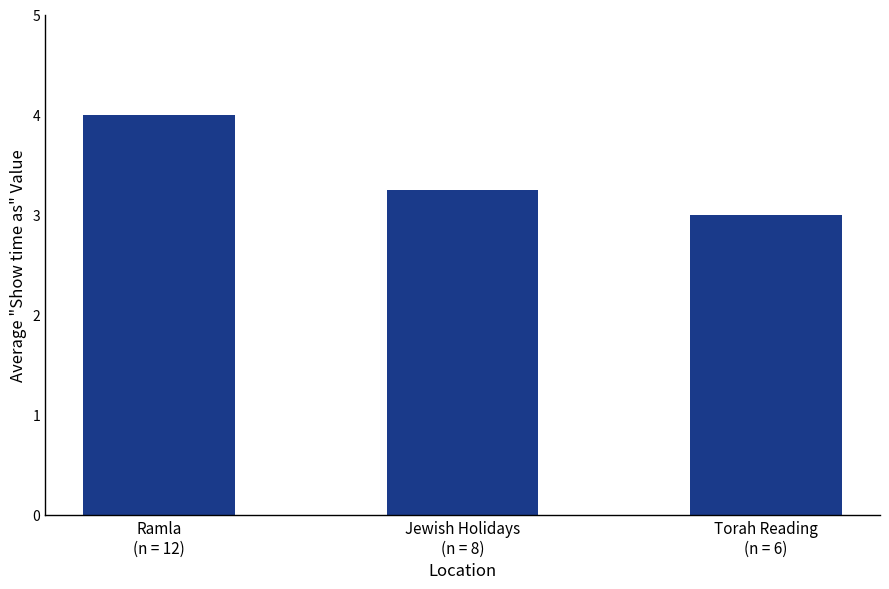

How many bars are there in total?

3